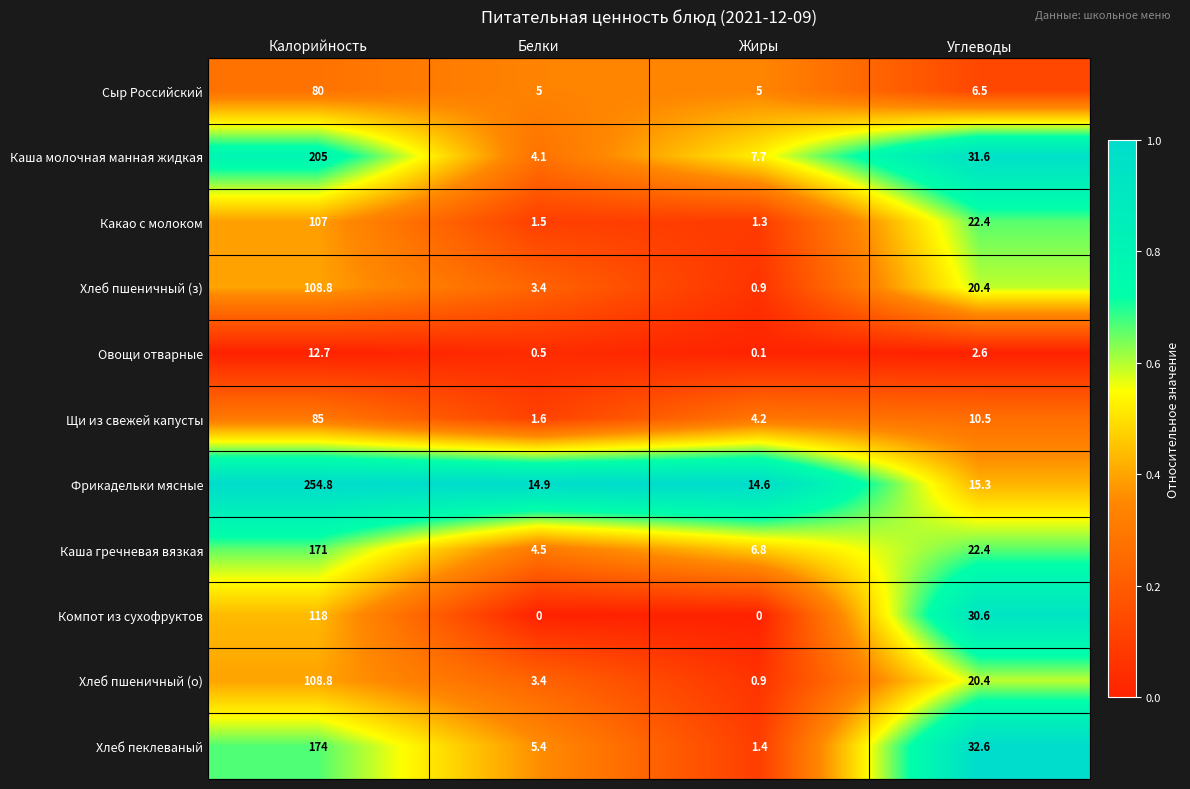

Rank the categories by Хлеб пшеничный (о) value from highest to lowest.

Калорийность, Углеводы, Белки, Жиры